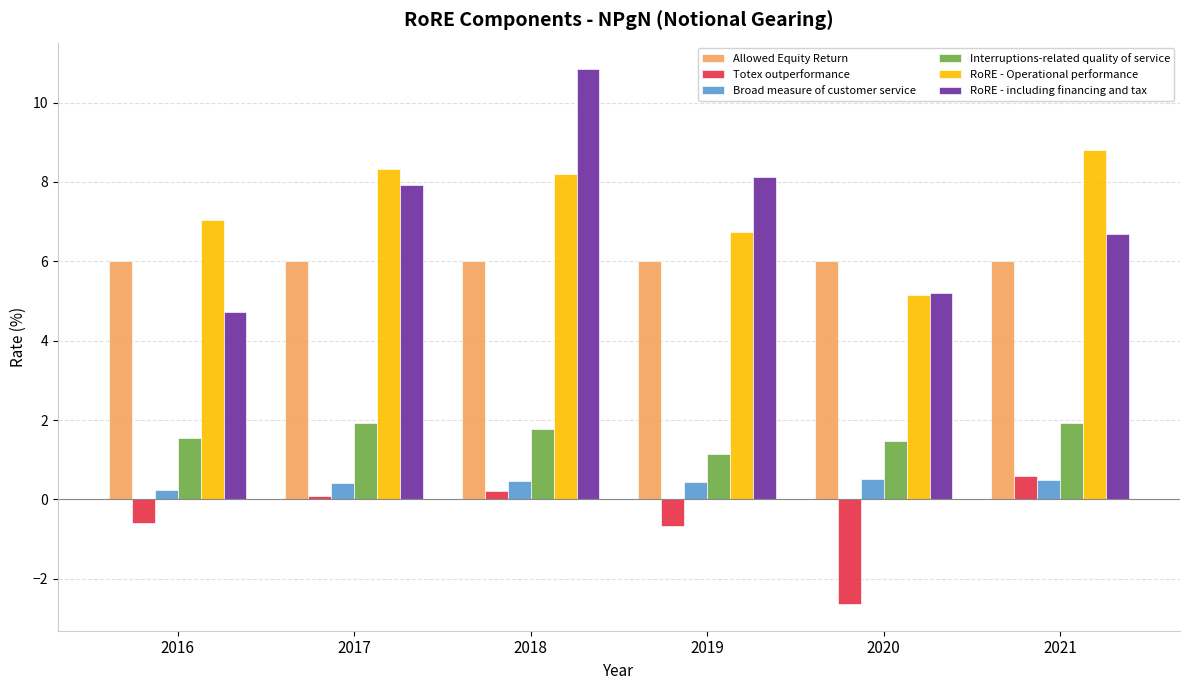

How many bars are there in each group?

6